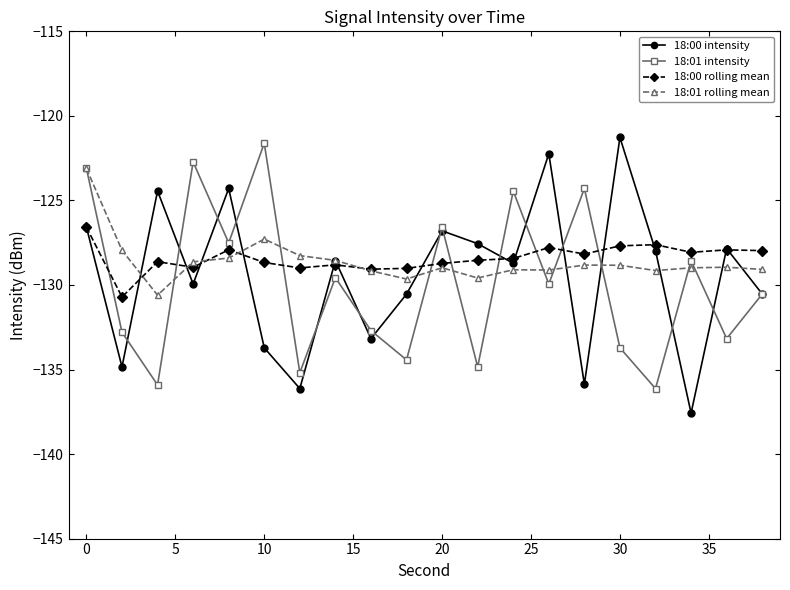

What is the minimum value shown in the chart?

-137.6